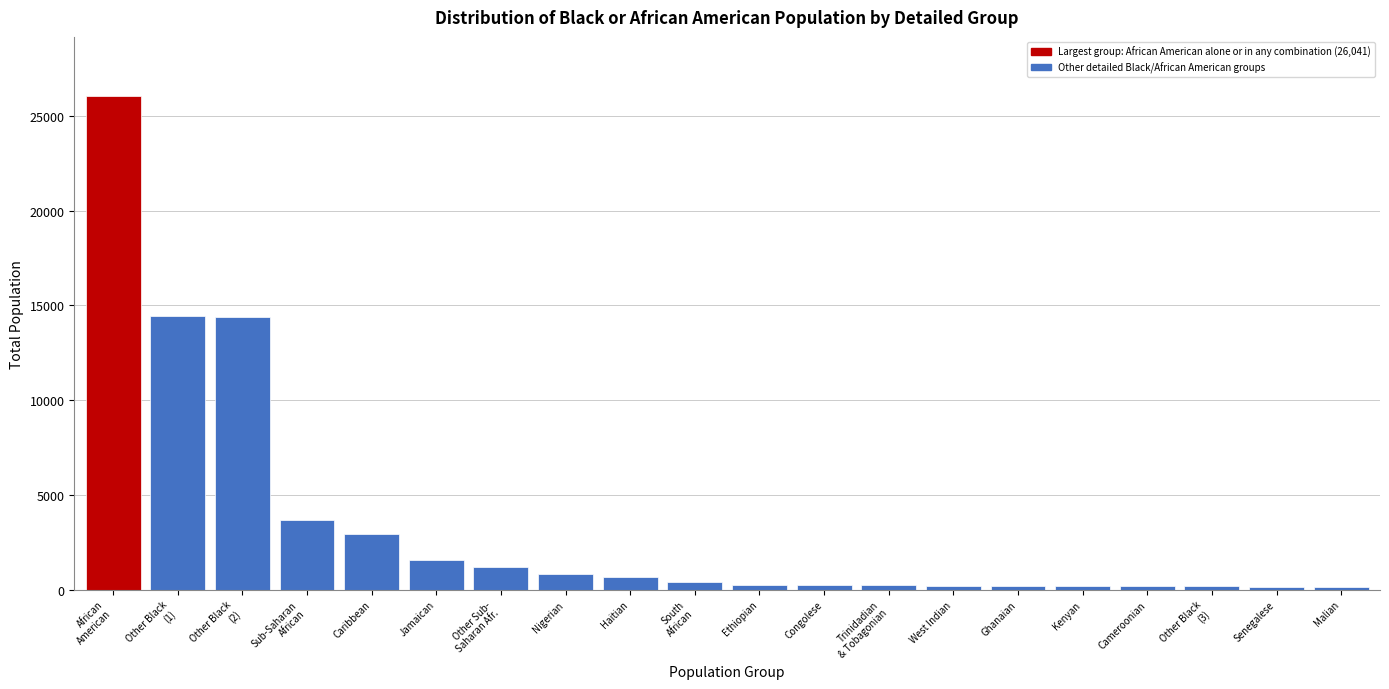

What is the difference between the maximum and second lowest values?

25902